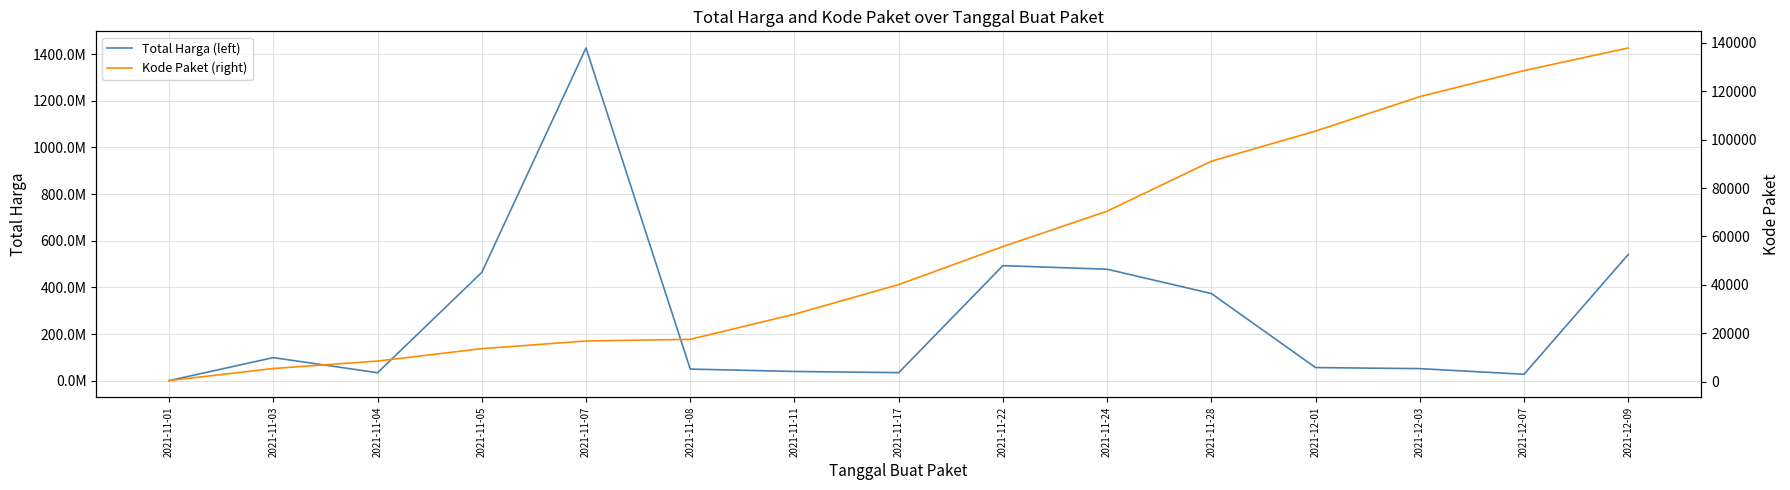

Where is the first local minimum for Total Harga (left)?

2021-11-04